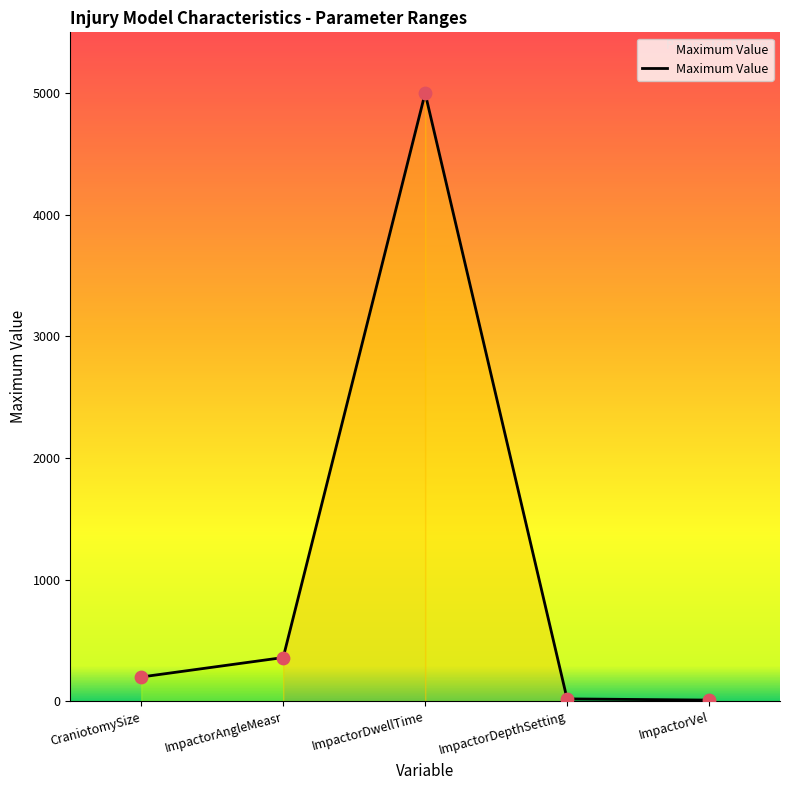

What is the change in value from CraniotomySize to ImpactorDepthSetting?

-180